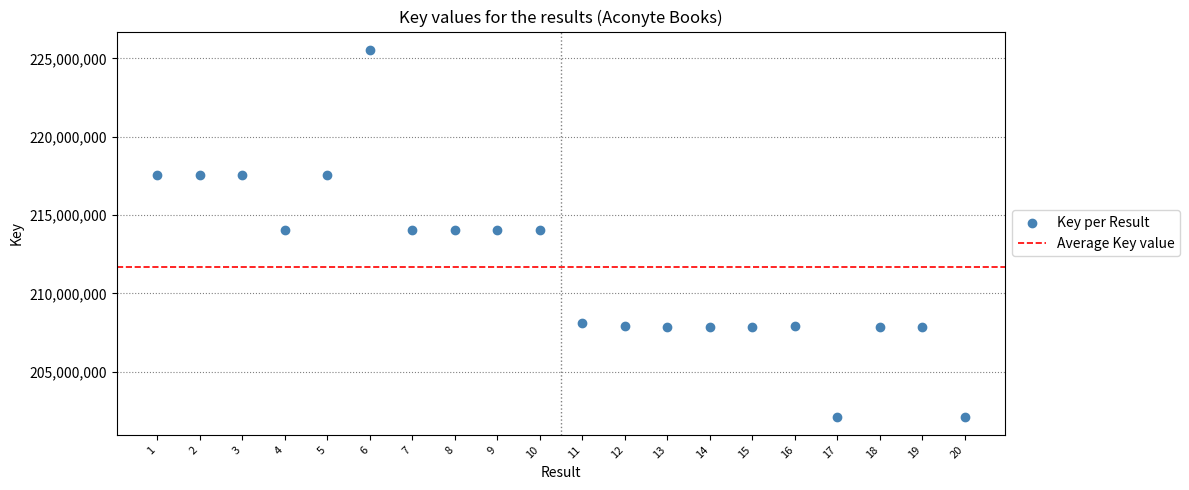

What is the range of X values (max minus min)?

19